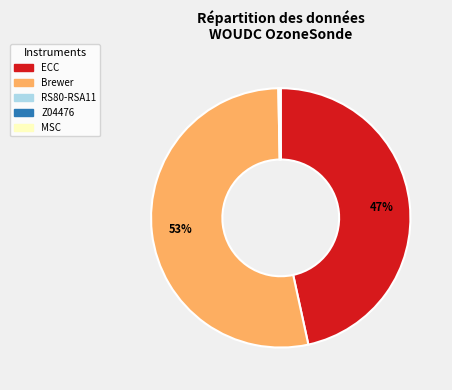

To the nearest percent, what is the average slice percentage?

20%